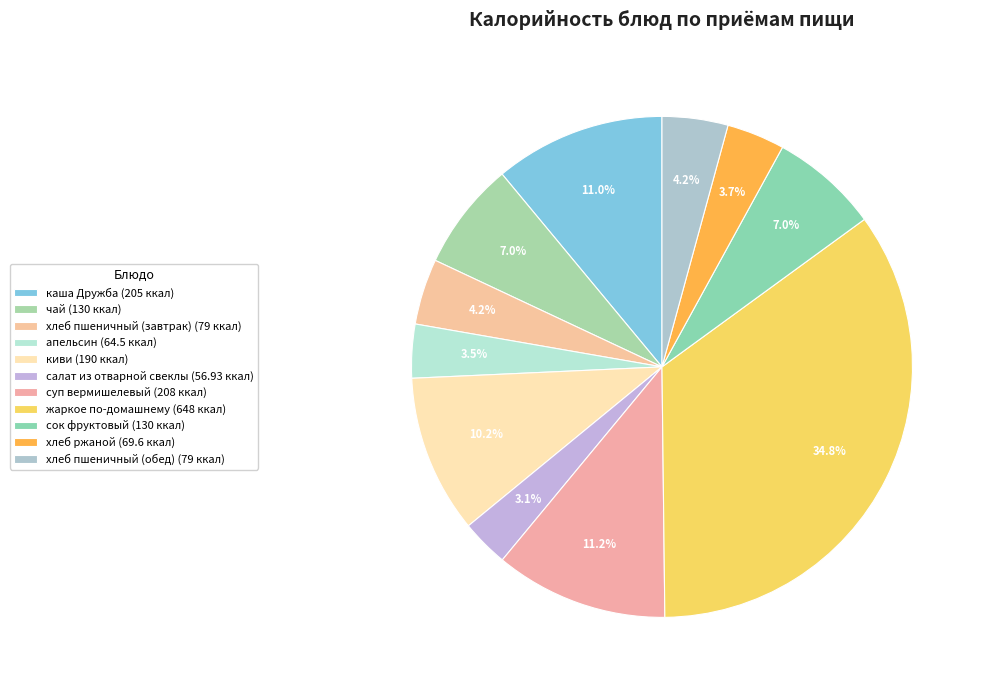

To the nearest percent, what portion does салат из отварной свеклы represent?

3%